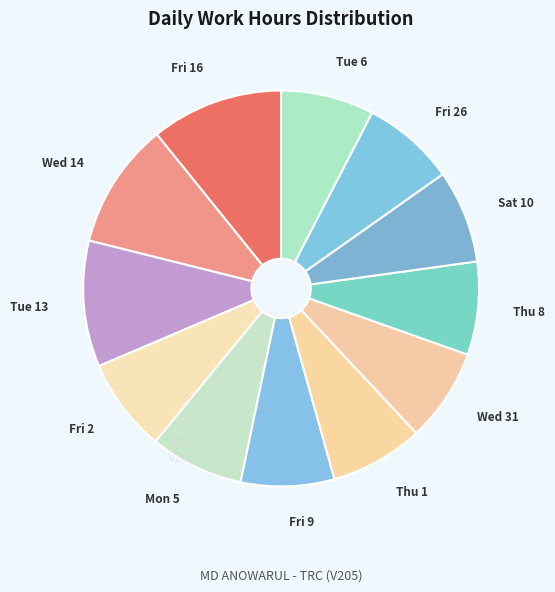

Is there any slice that represents more than half of the pie?

No